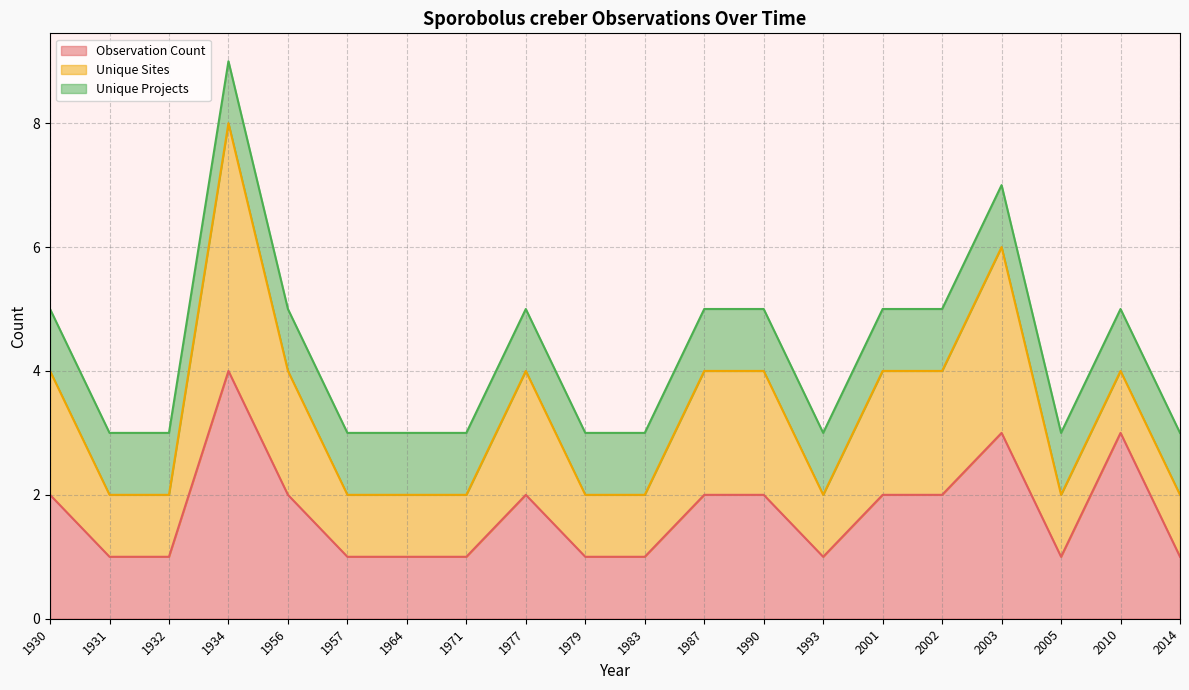

How many Unique Projects values are between 2 and 3?

11